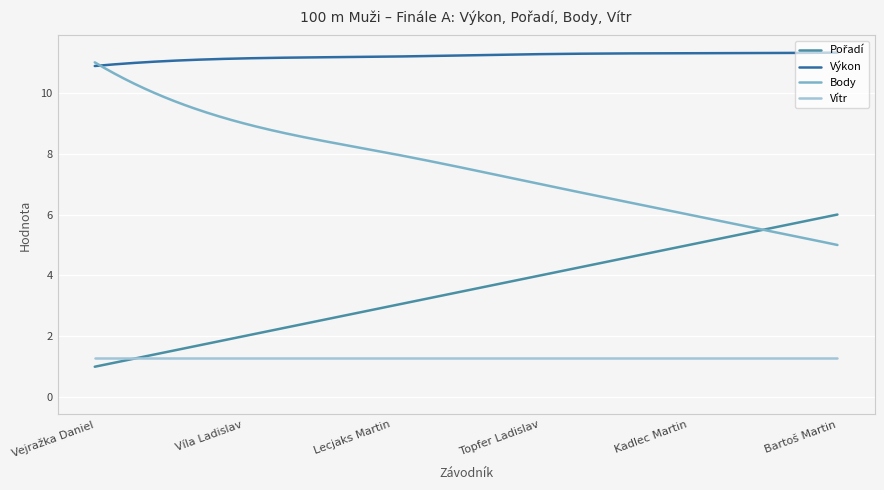

At how many categories does at least one series exceed 7?

300